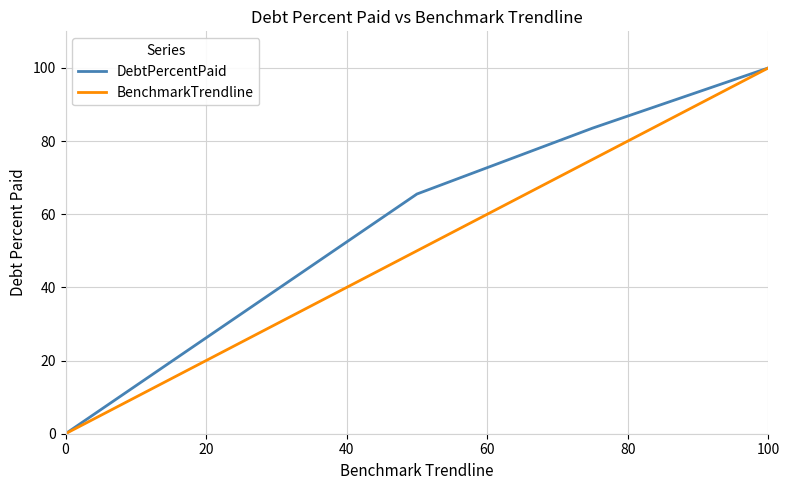

What is the greatest value displayed?

100.0